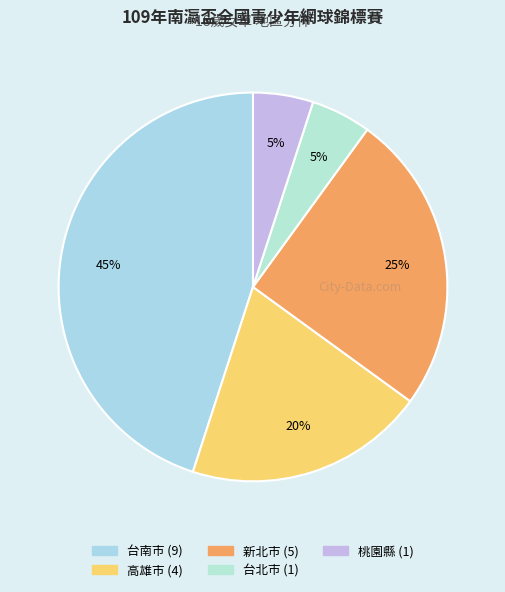

Is it true that 台南市 is 45% of the pie?

True